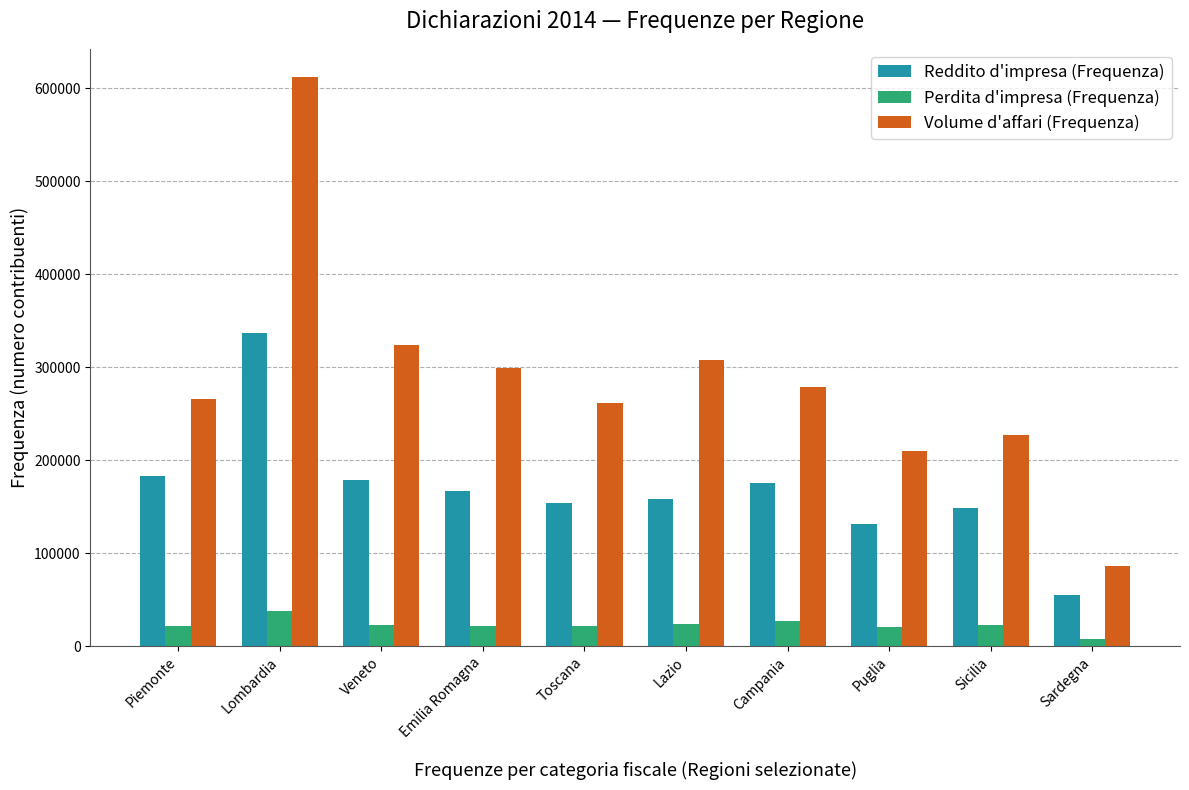

What is the minimum value shown in the chart?

7736